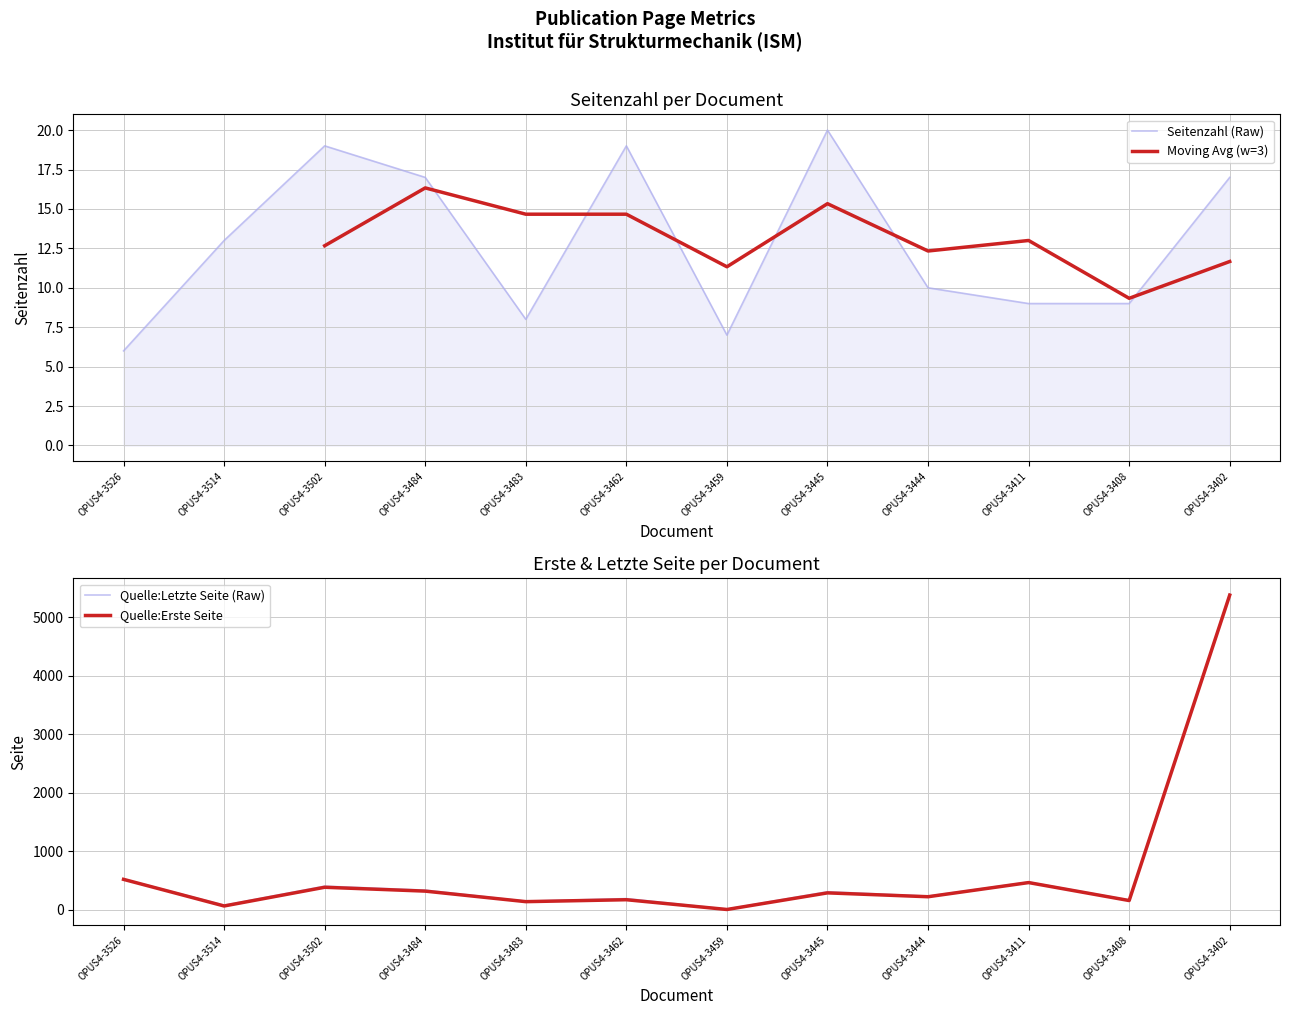

True or false: Quelle:Letzte Seite has a value of 8 at OPUS4-3459.

True